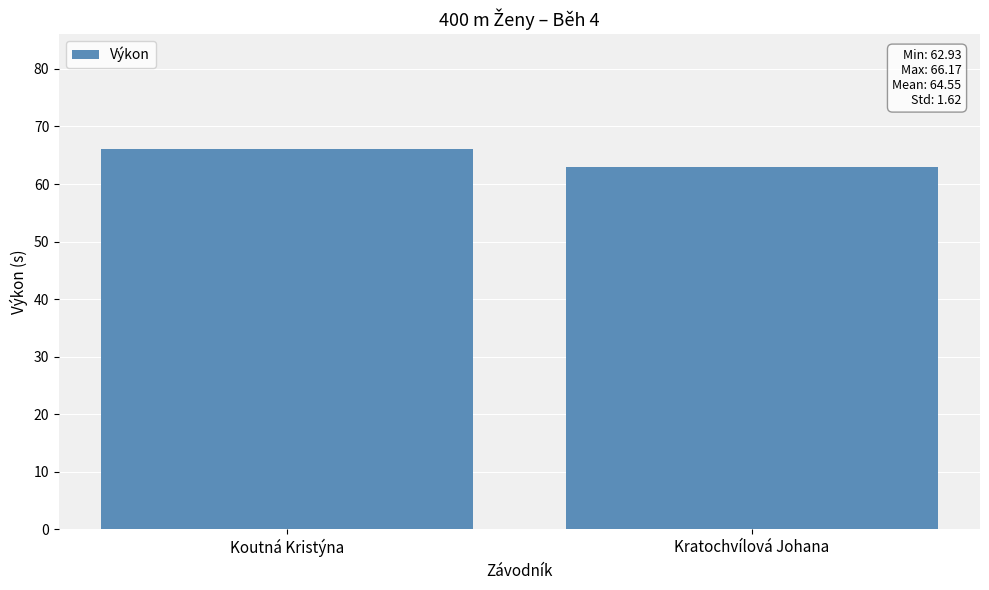

What is the change in value from Koutná Kristýna to Kratochvílová Johana?

-3.2